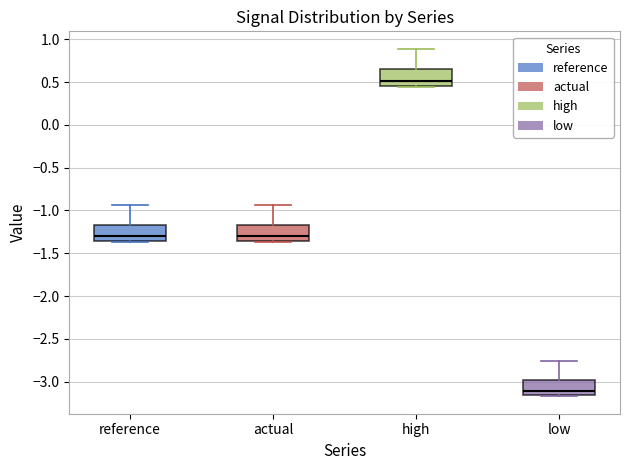

Where is the lower edge of the box for actual on the y-axis? The values are not printed on the chart, so give them approximately, as read against the axis.

-1.35